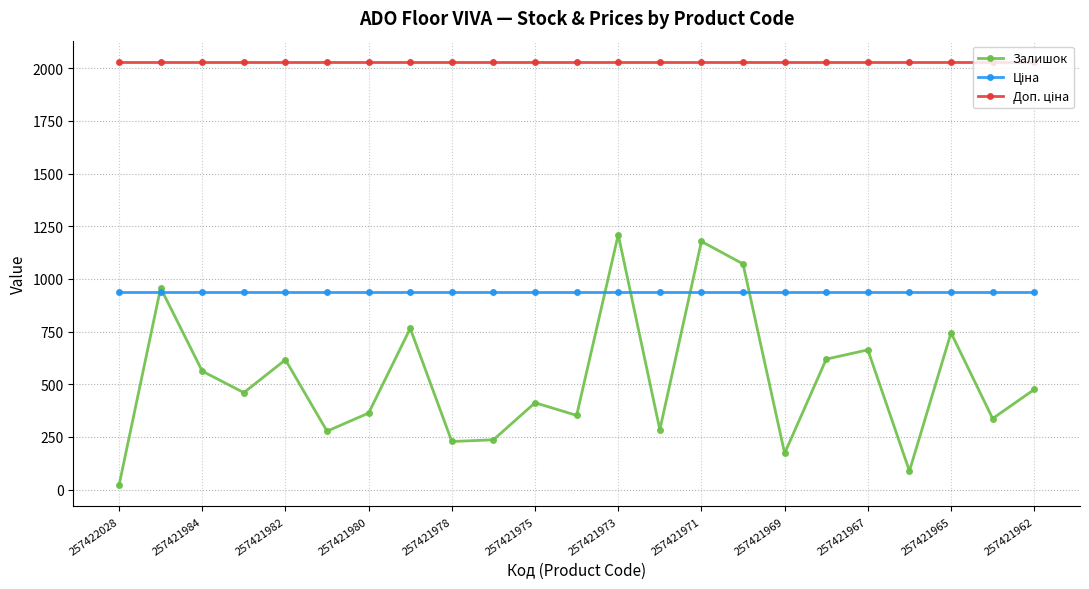

How many interior local peaks does the Залишок series have?

8